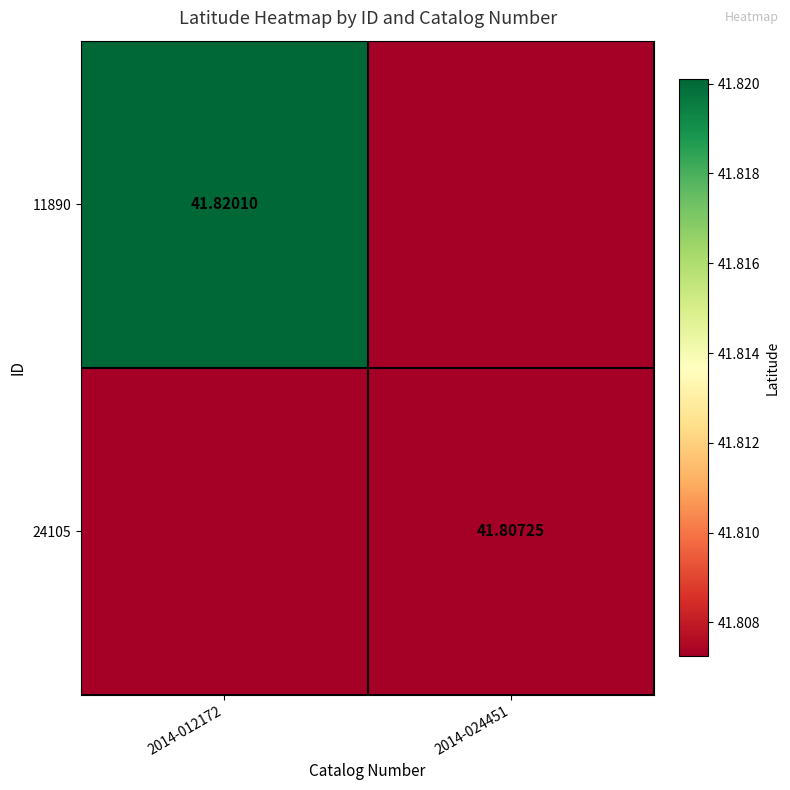

Is the value of 24105 at 2014-024451 greater than the value of 11890 at 2014-012172?

No